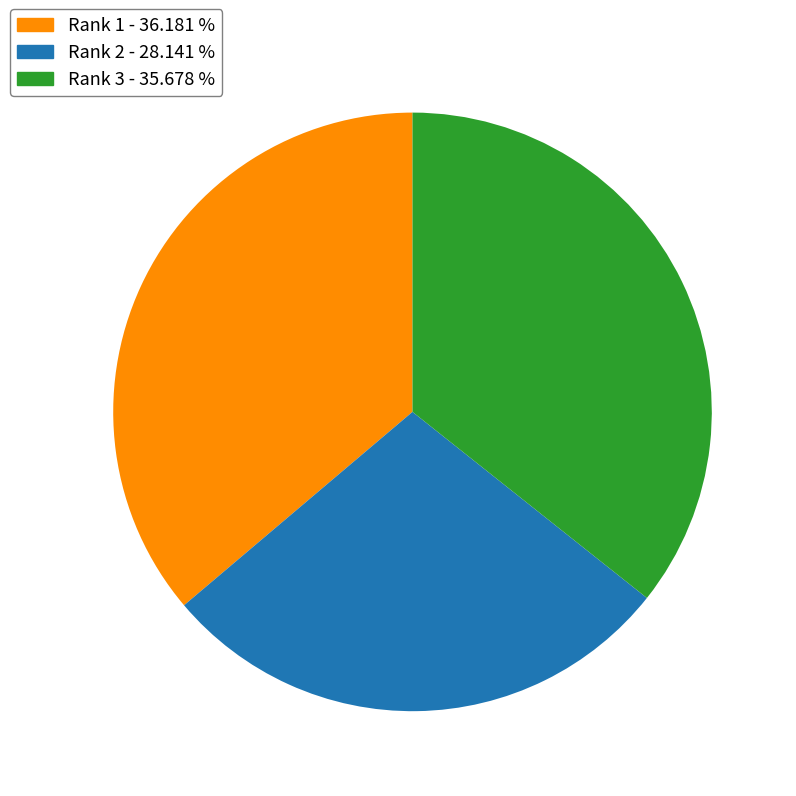

Between Rank 2 - 28.141 % and Rank 1 - 36.181 %, which is larger?

Rank 1 - 36.181 %